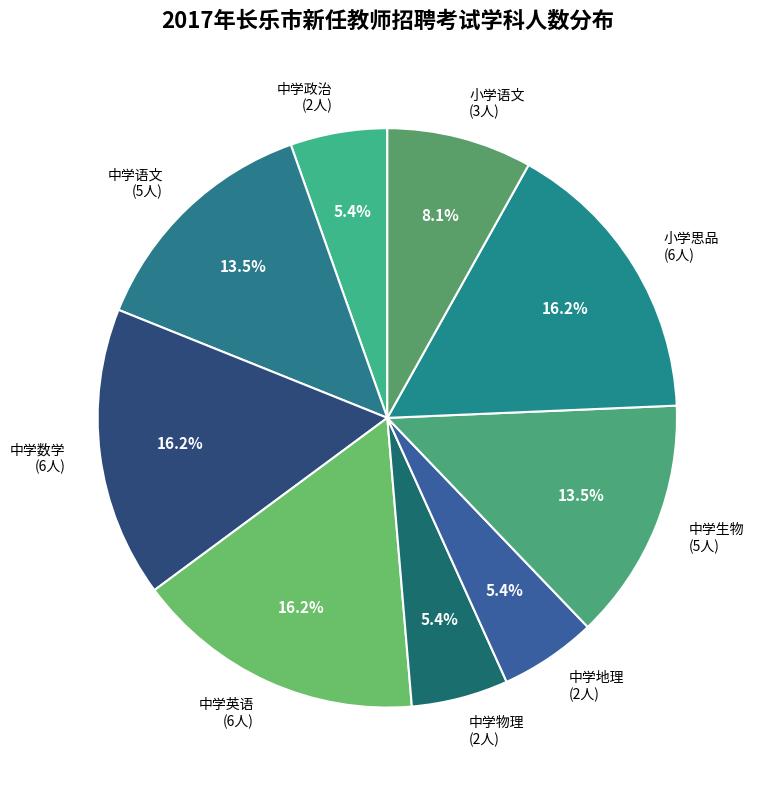

How many segments does this pie chart have?

9